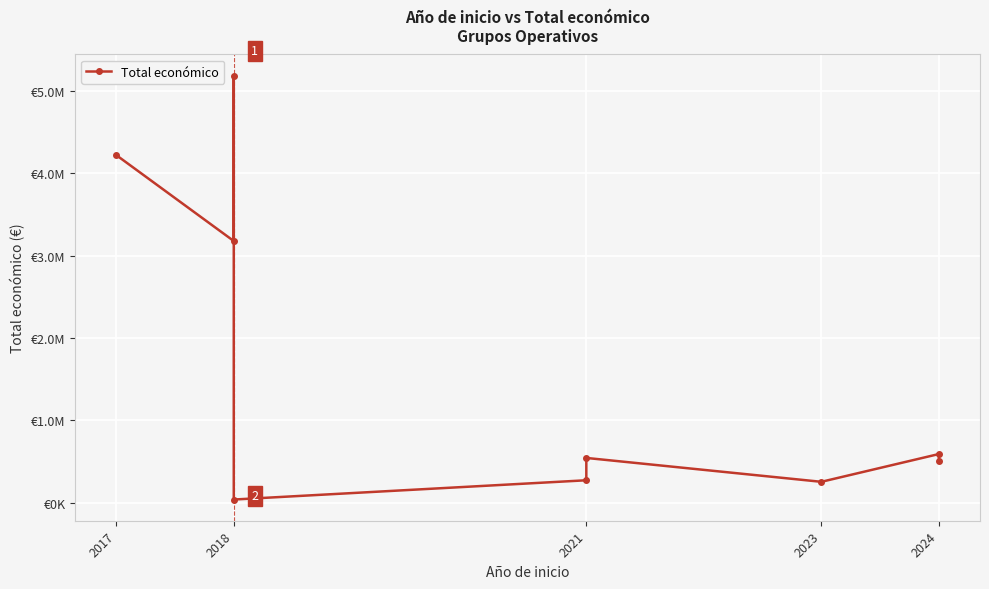

What is the maximum value shown in the chart?

5187255